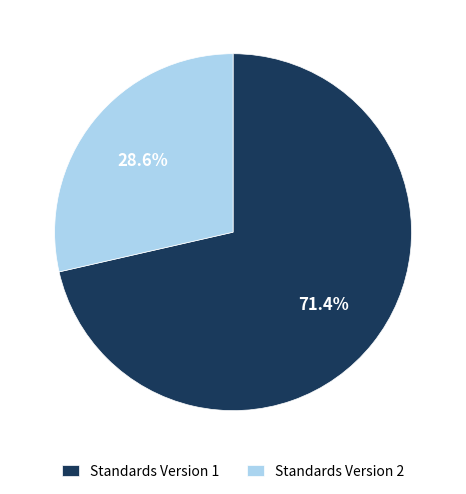

Which category accounts for the majority?

Standards Version 1